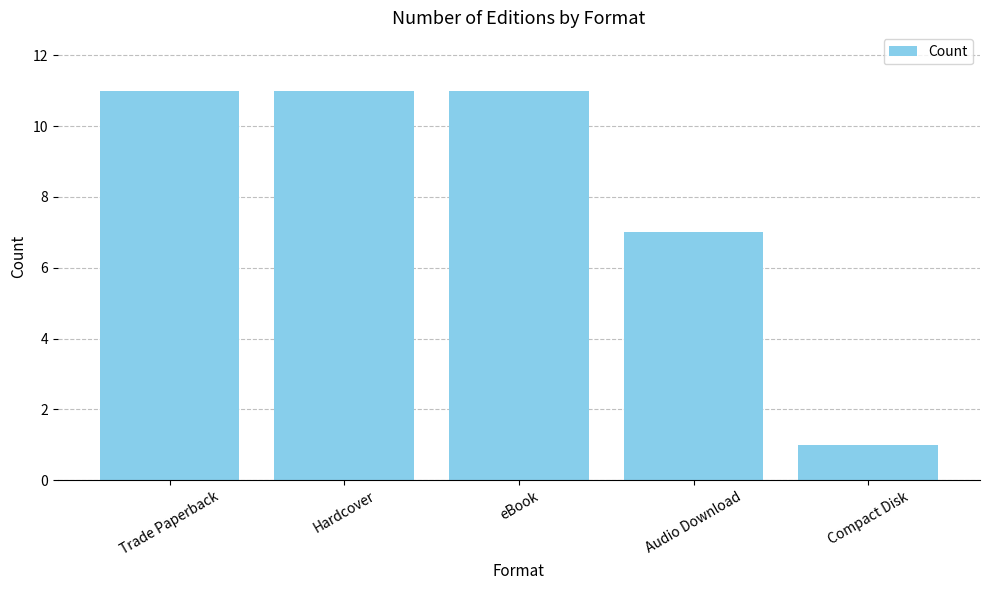

What is the difference between the second highest and second lowest values?

4